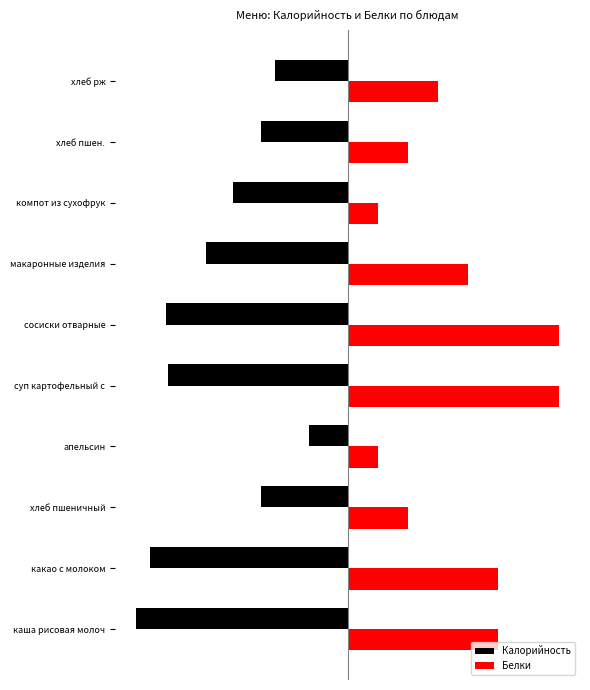

What are all the series names shown in the legend?

Калорийность, Белки